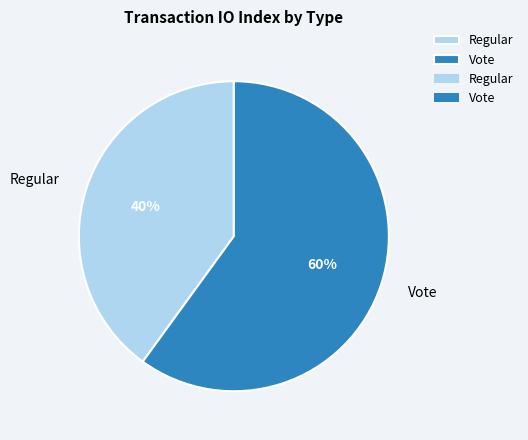

What percentage is the Regular slice, to the nearest percent?

40%